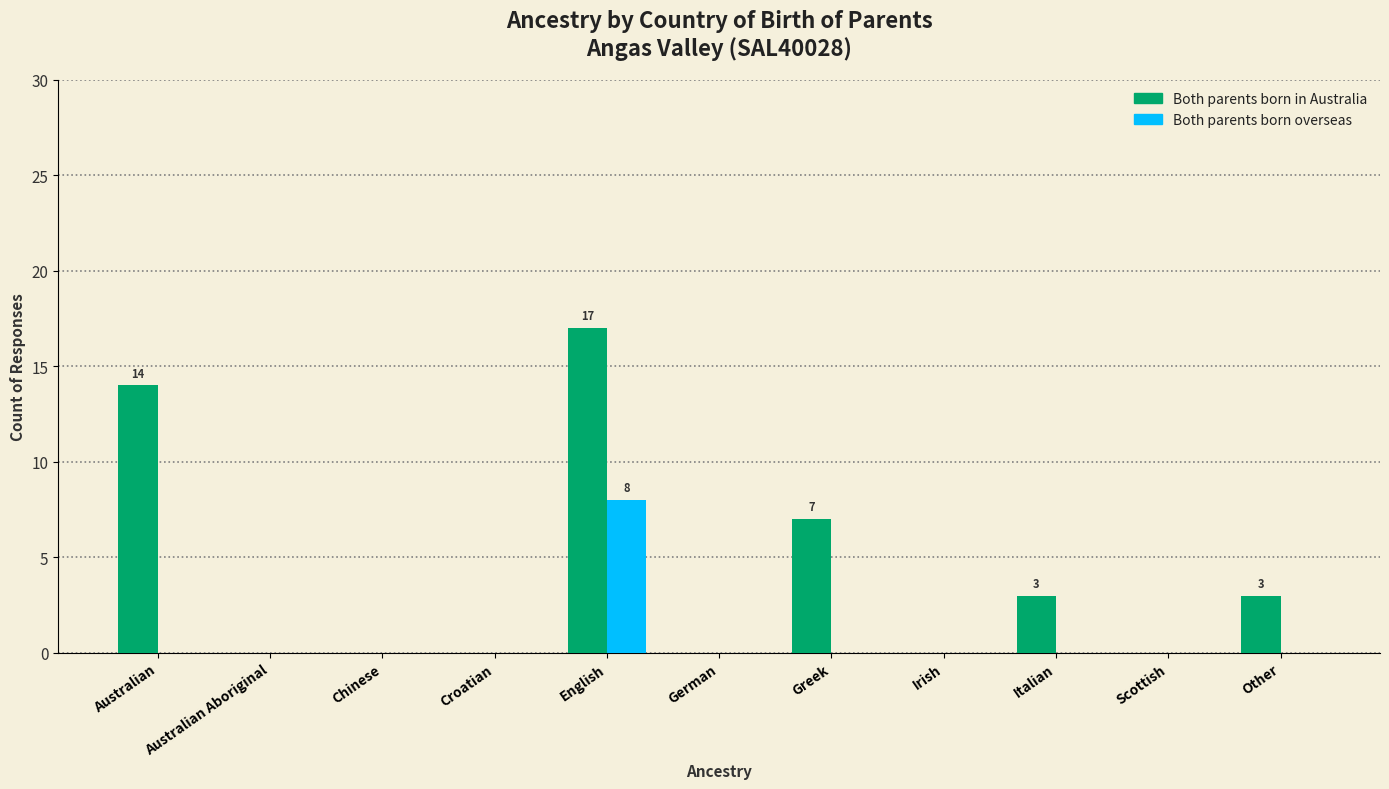

What is the sum of the Both parents born in Australia values at Other and Irish?

3